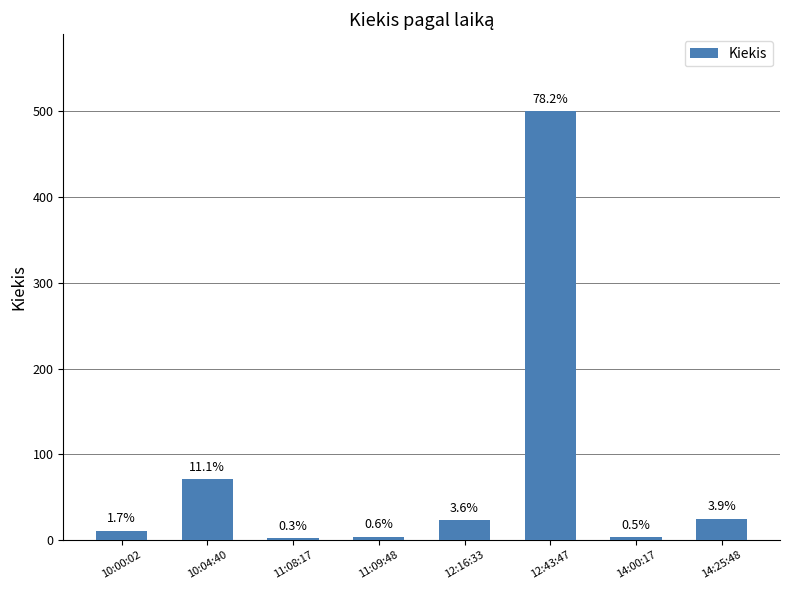

How many bars are there in total?

8